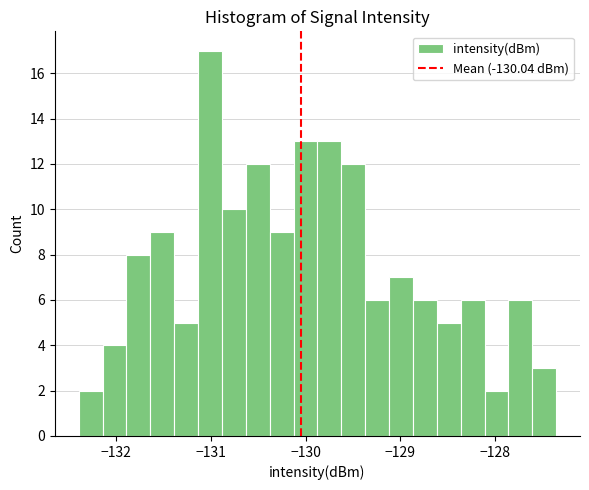

Around what value on the x-axis is the tallest bar? Give the approximate position of its centre, as read against the axis.

-131.0